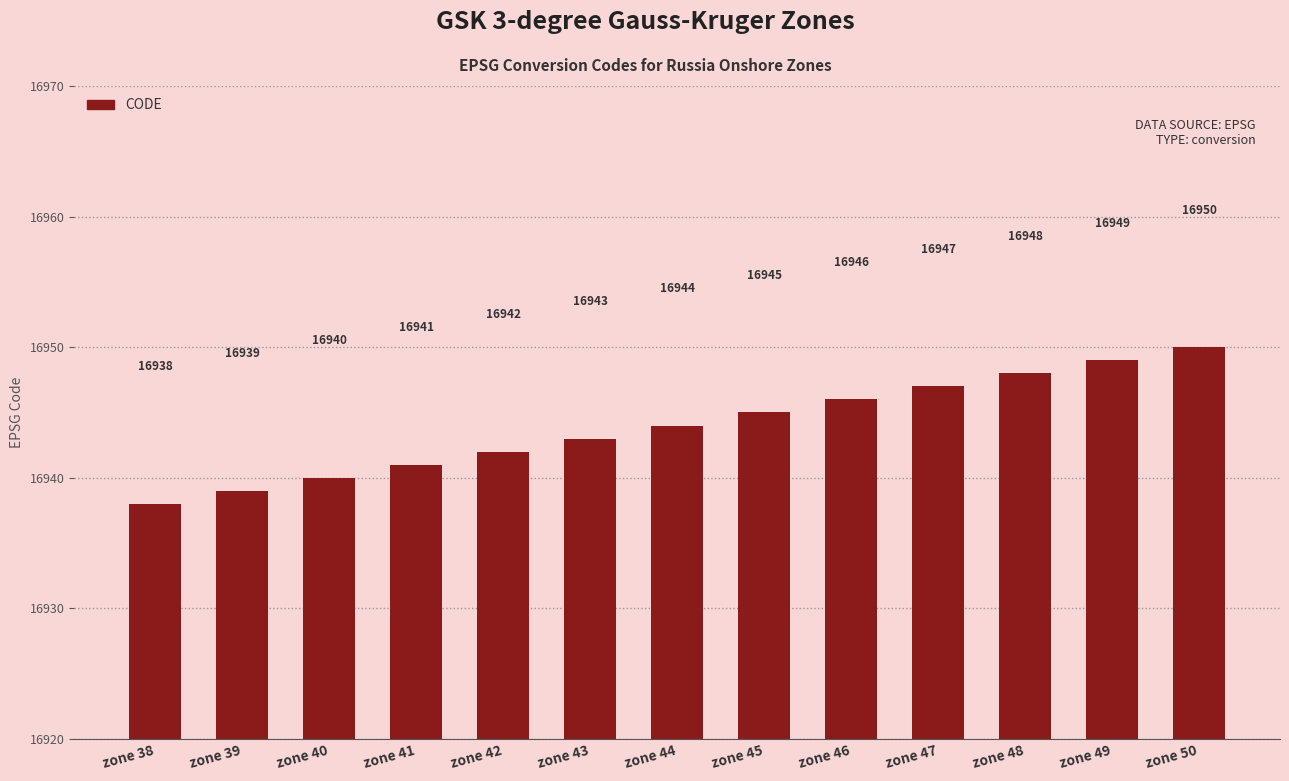

What is the difference between the values at zone 49 and zone 38?

11